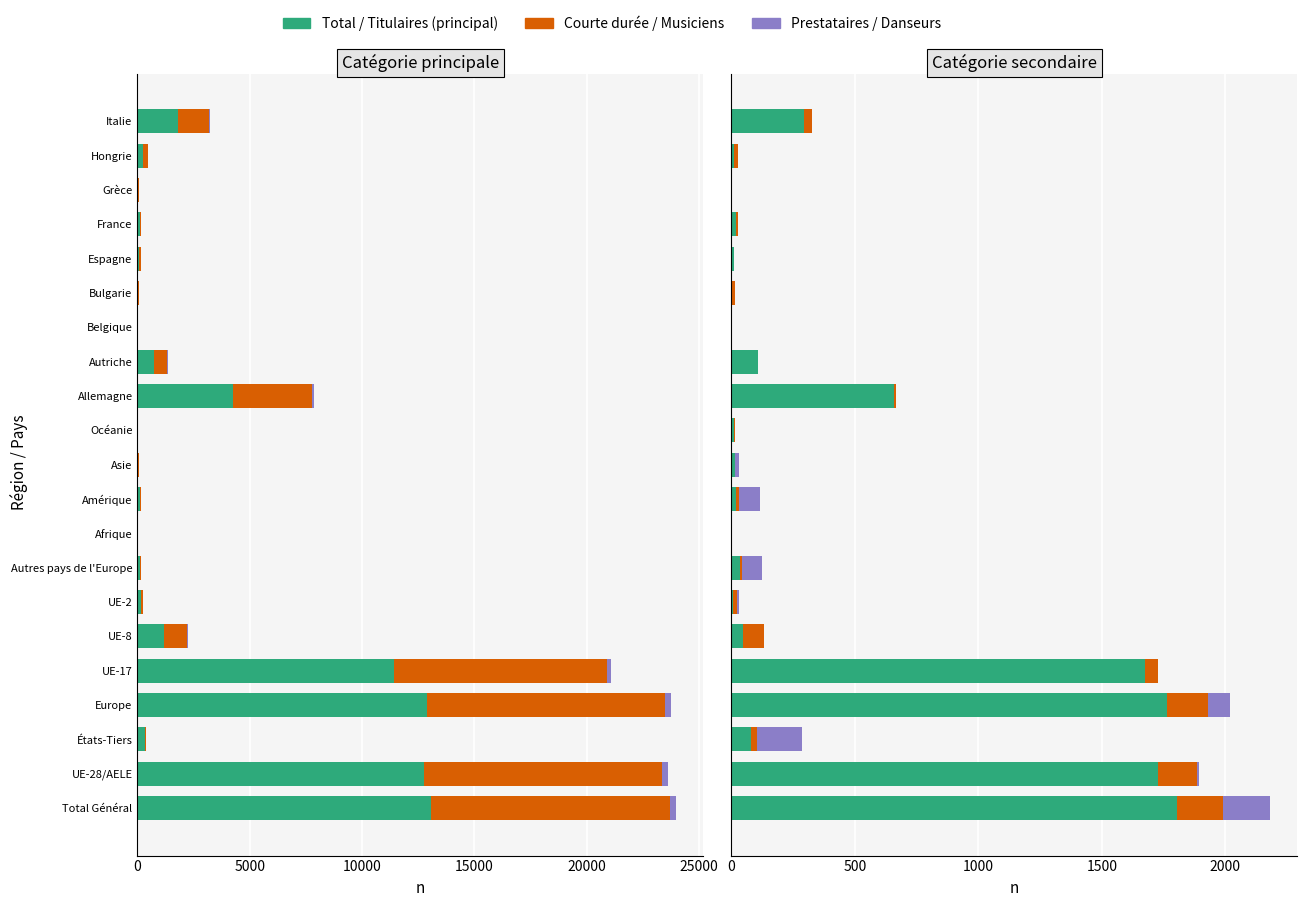

What is the total value across all series at Total Général?

26158